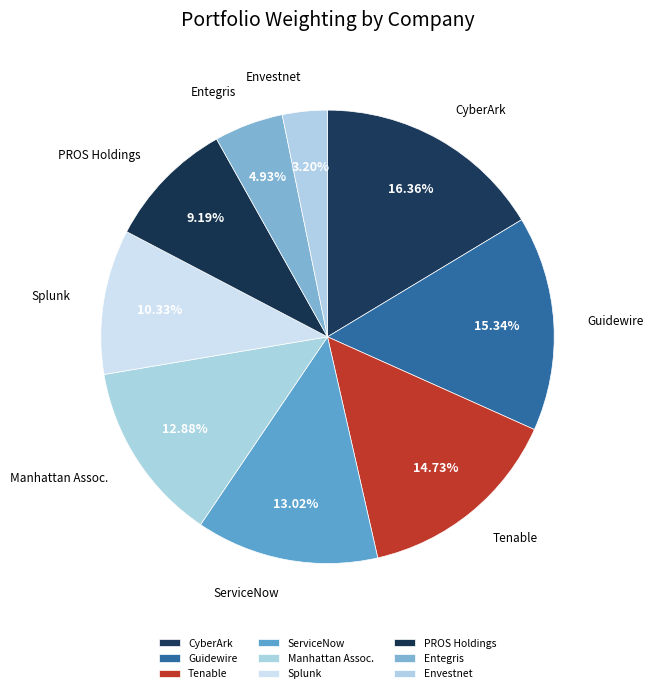

Which slice is the largest?

CyberArk